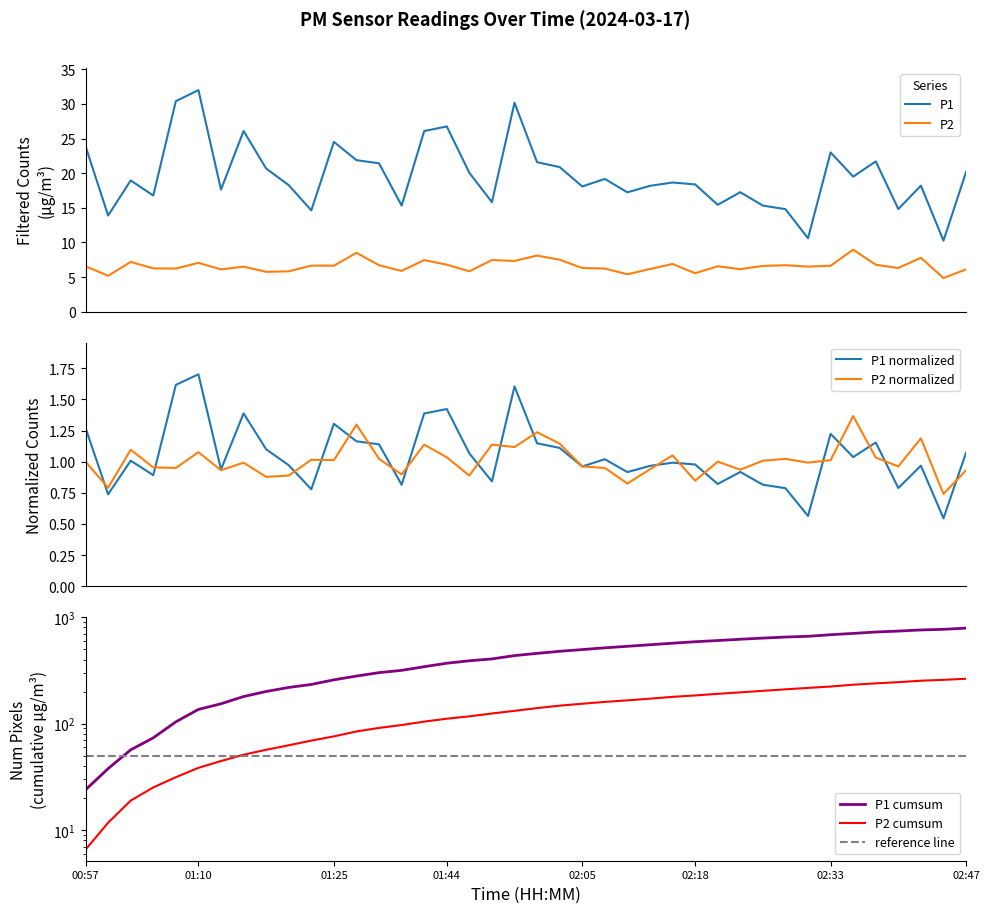

True or false: P1 has a value of 0.2 at 02:10.

False